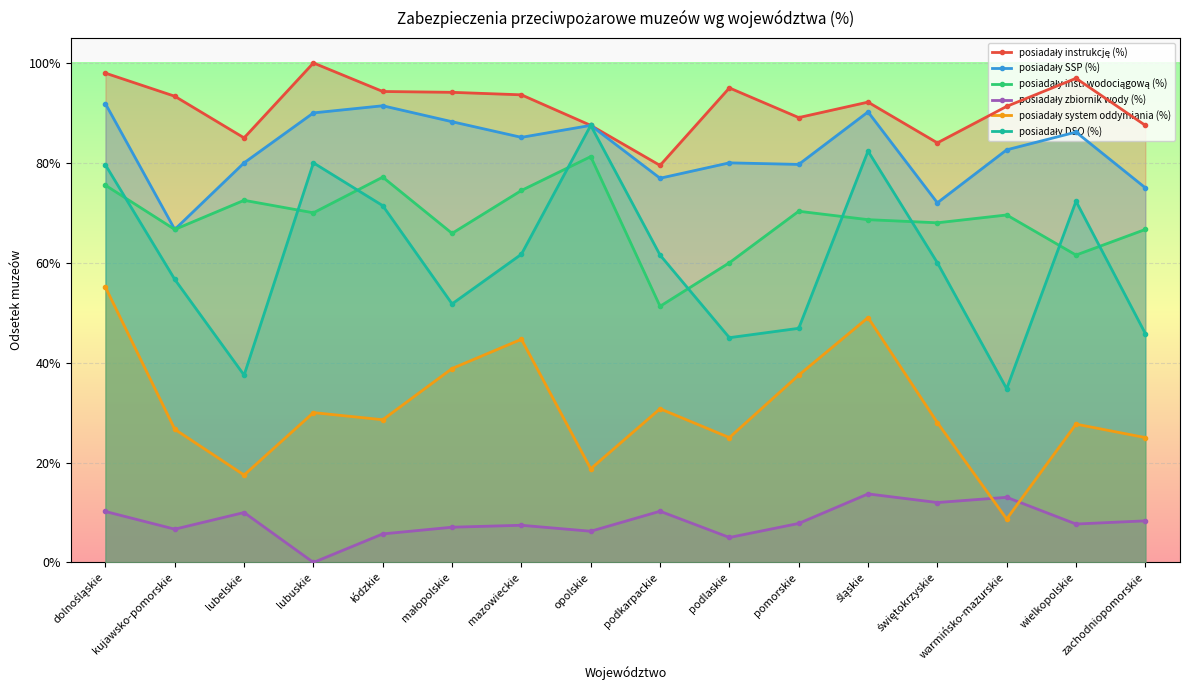

Which series has the widest spread of values?

posiadały DSO (%)